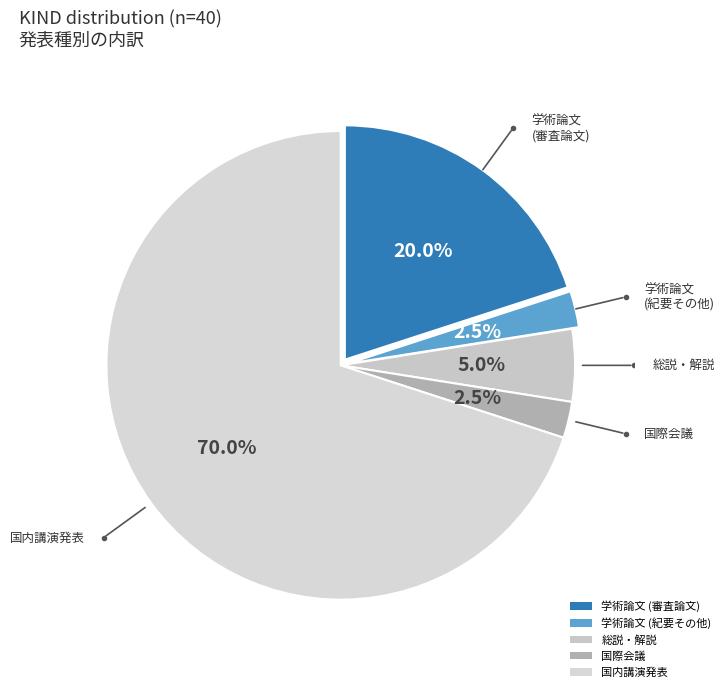

What percentage do 総説・解説 and 国際会議 together represent?

7.5%